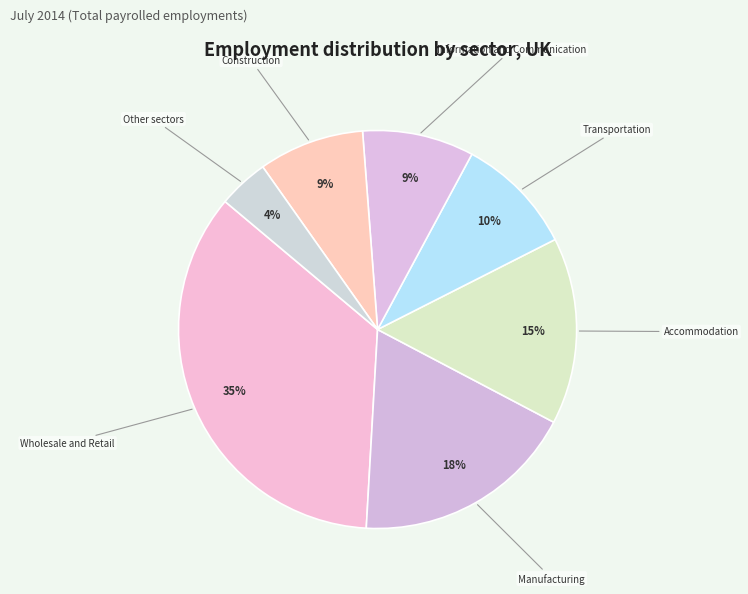

Is the sum of Construction and Transportation greater than half?

No